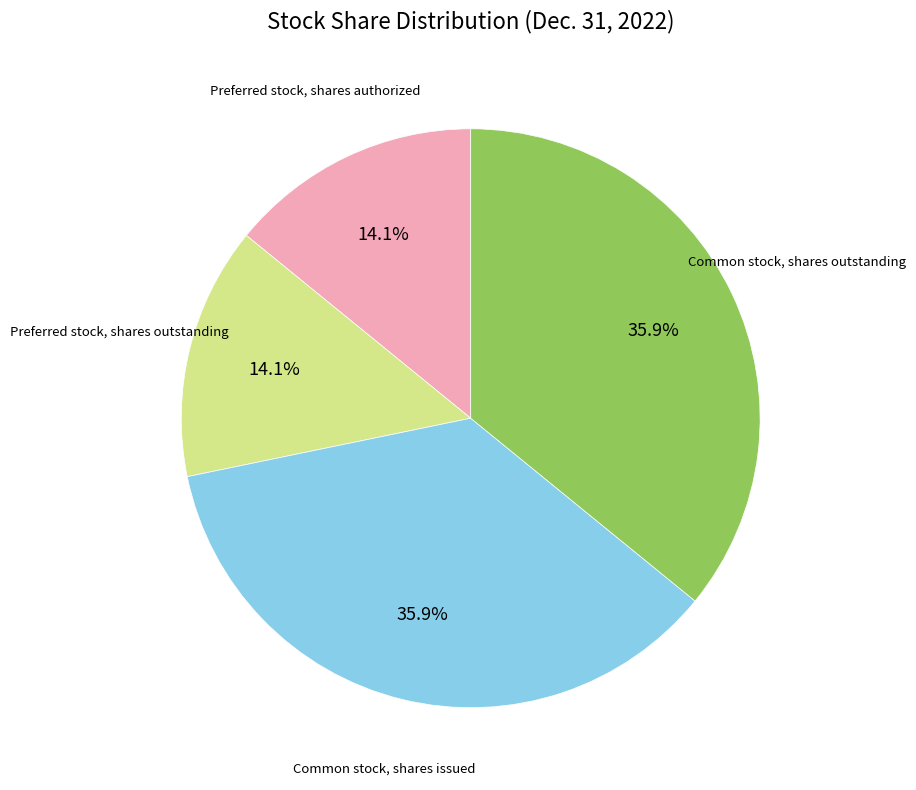

How many segments does this pie chart have?

4